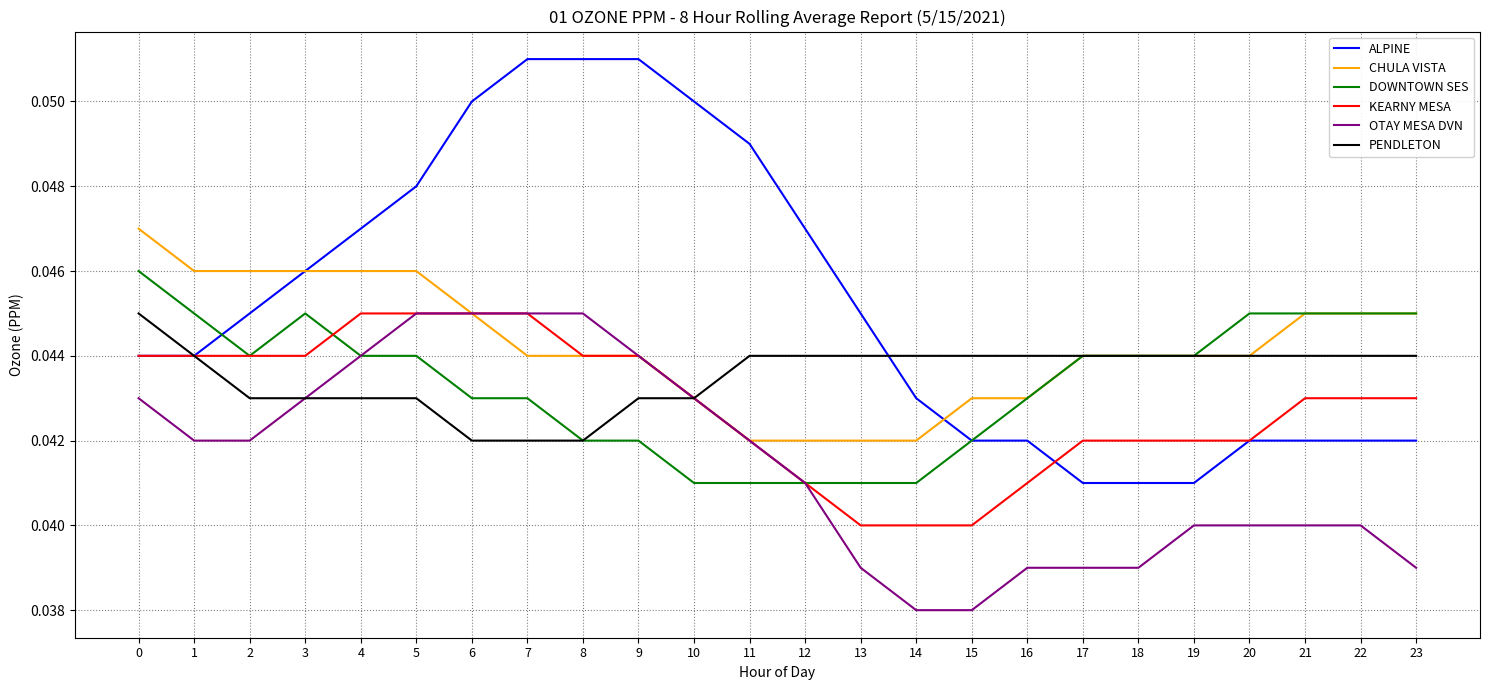

Between 10 and 12, which series saw the biggest shift?

ALPINE